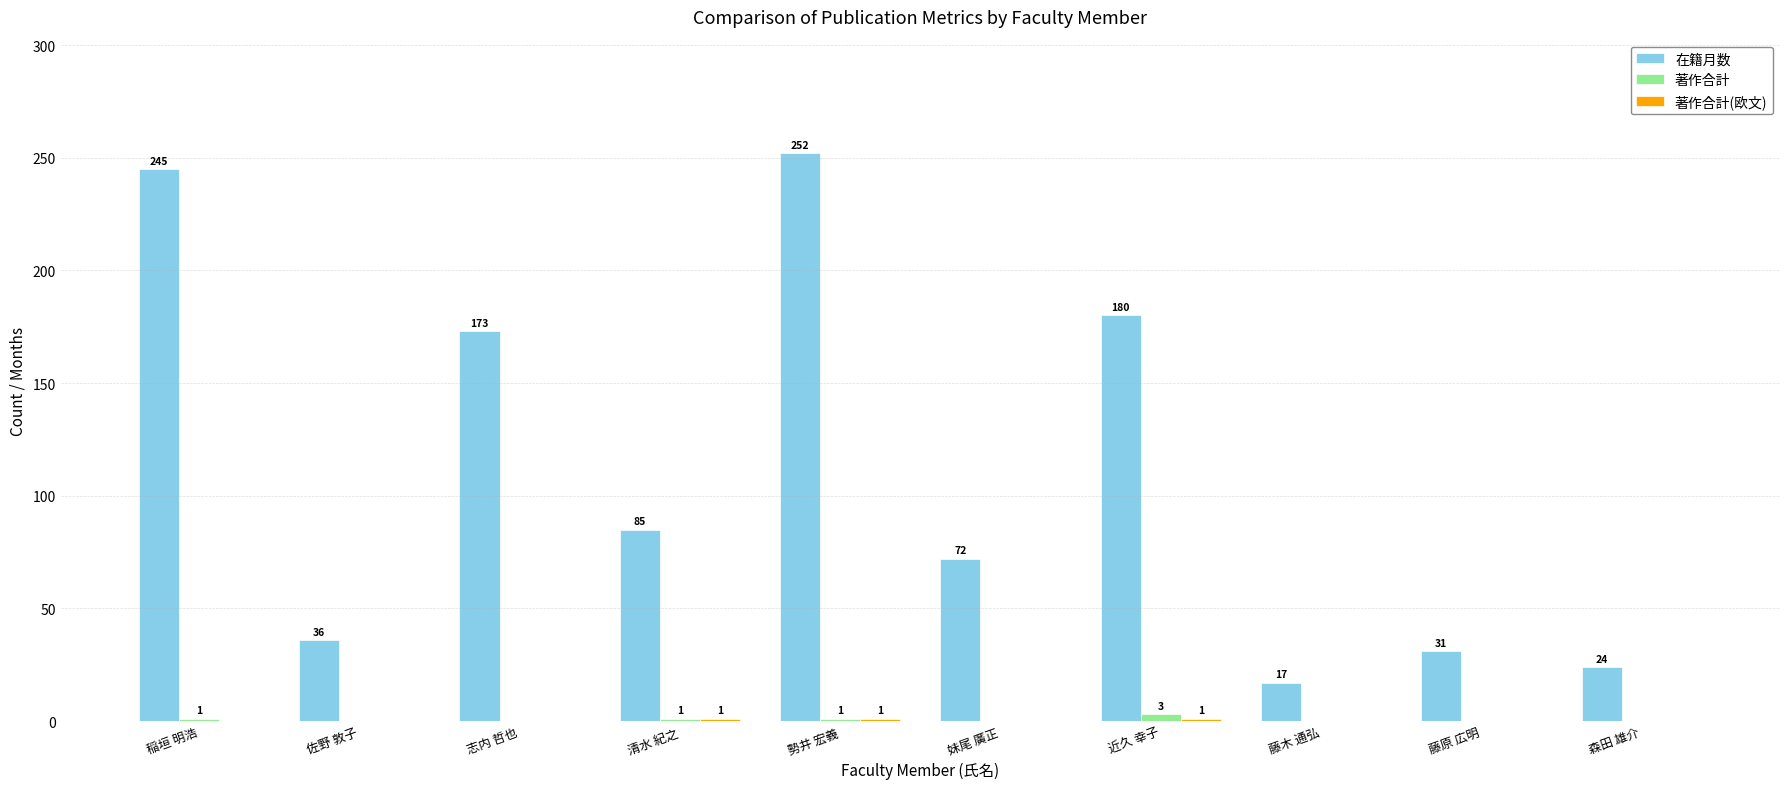

At which category is the sum across all series the highest?

勢井 宏義